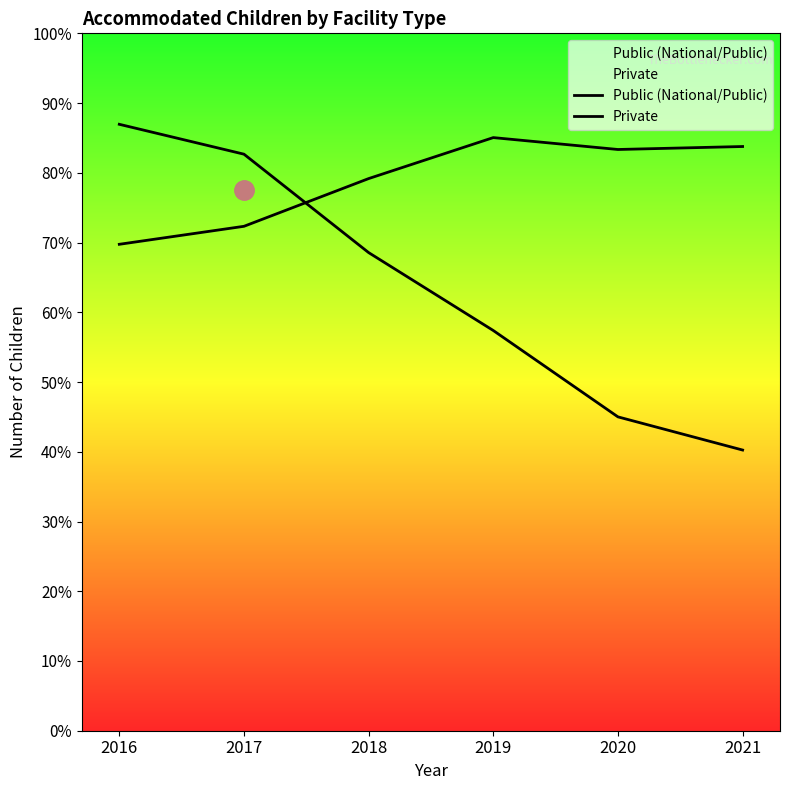

Does the chart display data point markers on the line(s)?

No